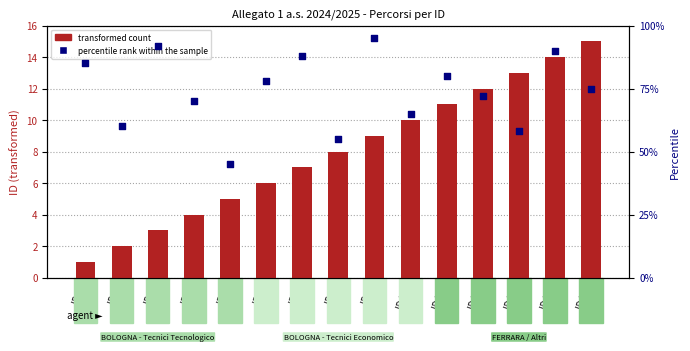

What is the total value across all series at ID 9?

104